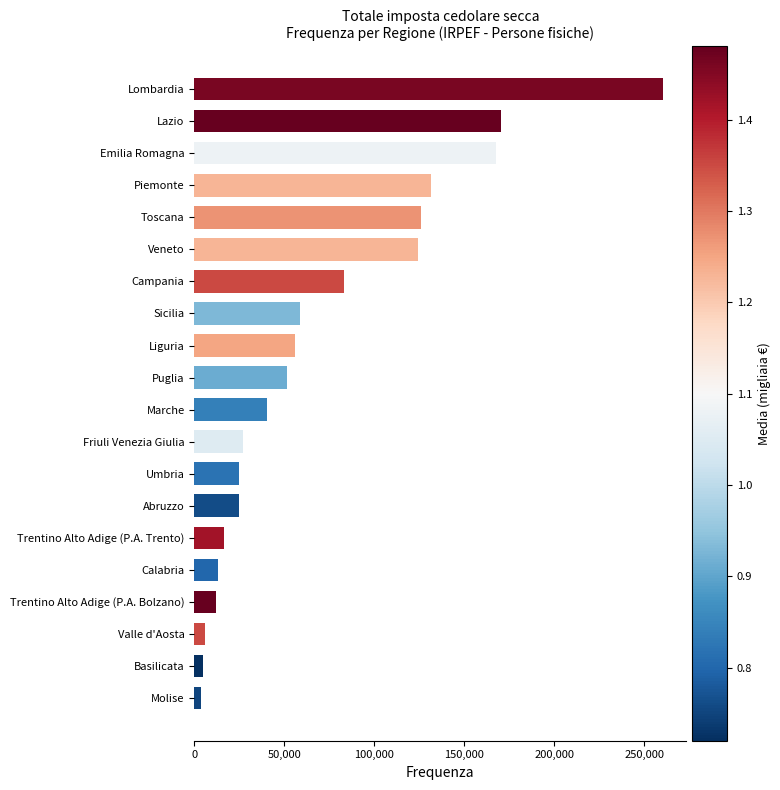

What is the change in value from Abruzzo to Lazio?

+146019